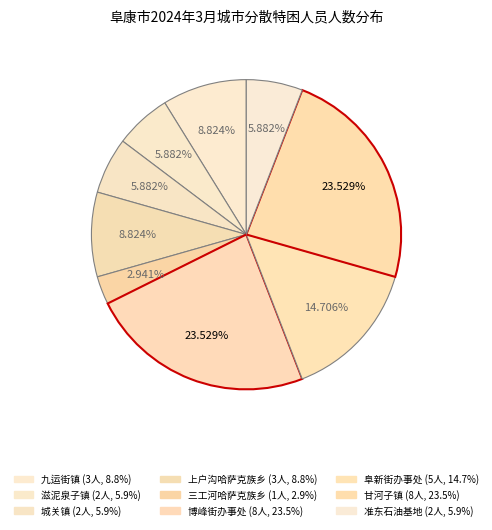

Does 准东石油基地 account for over 50% of the chart?

No